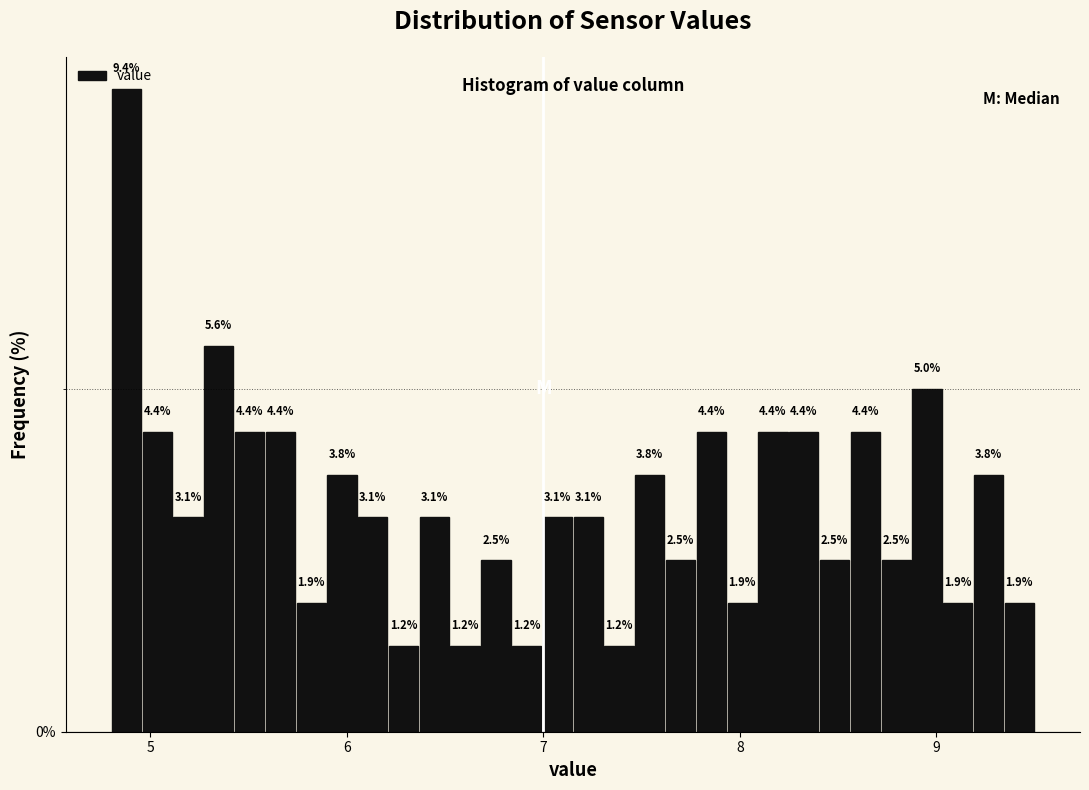

Read against the x-axis, roughly where is the centre of the tallest bar?

4.9